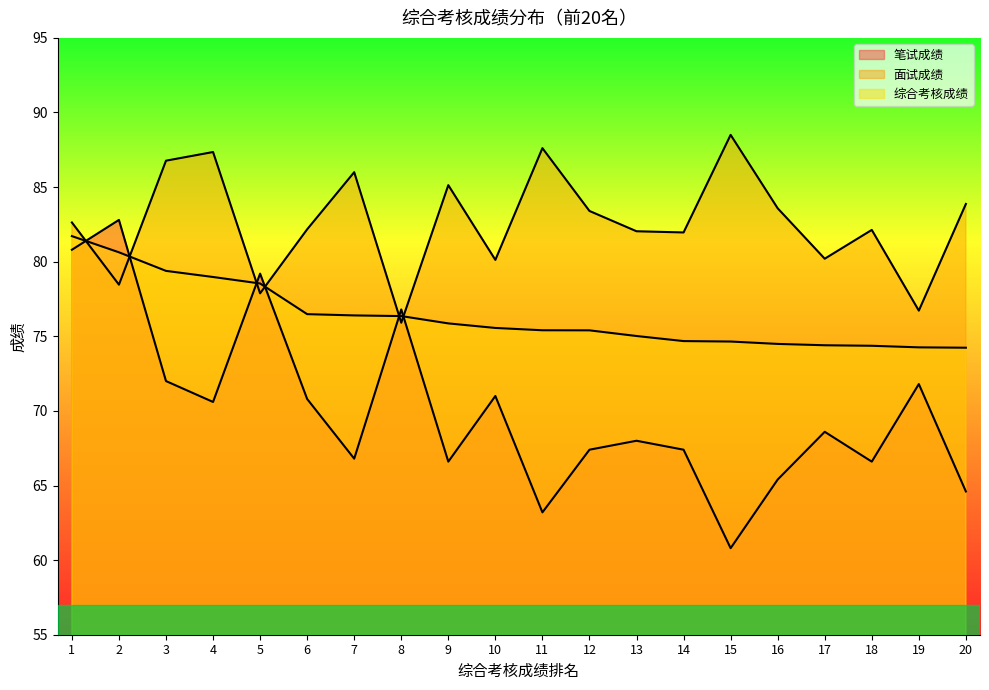

How many data points in 笔试成绩 are above 68?

10